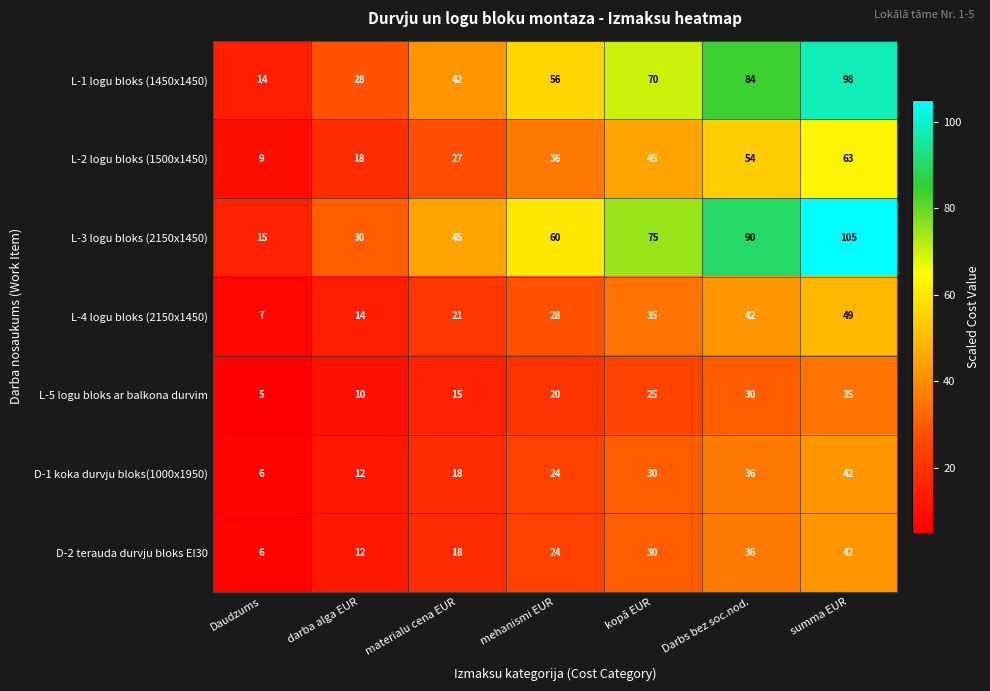

Read the L-5 logu bloks ar balkona durvim value at mehanismi EUR, to the nearest 10.

20